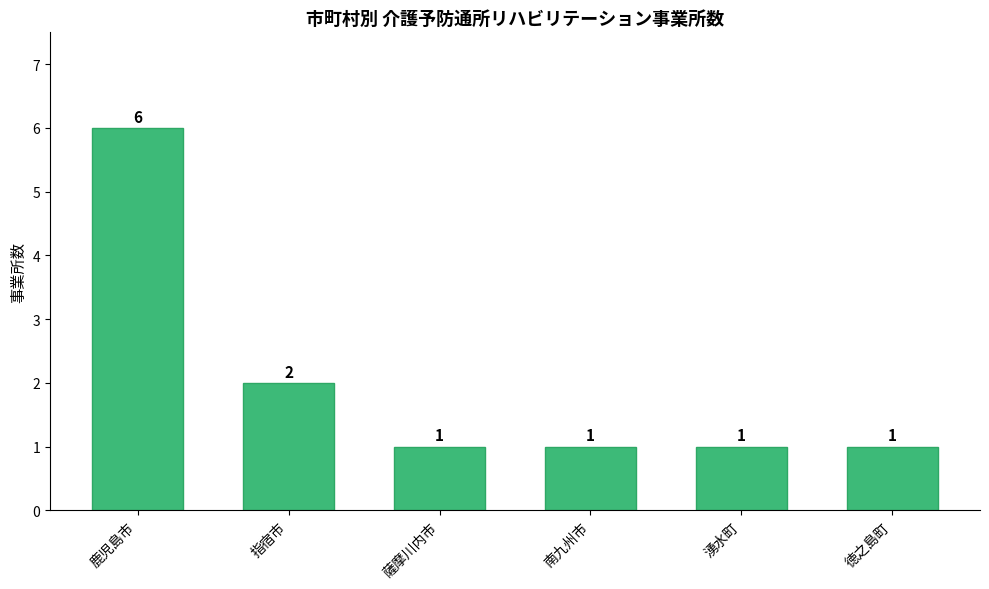

What is the difference between the values at 鹿児島市 and 薩摩川内市?

5